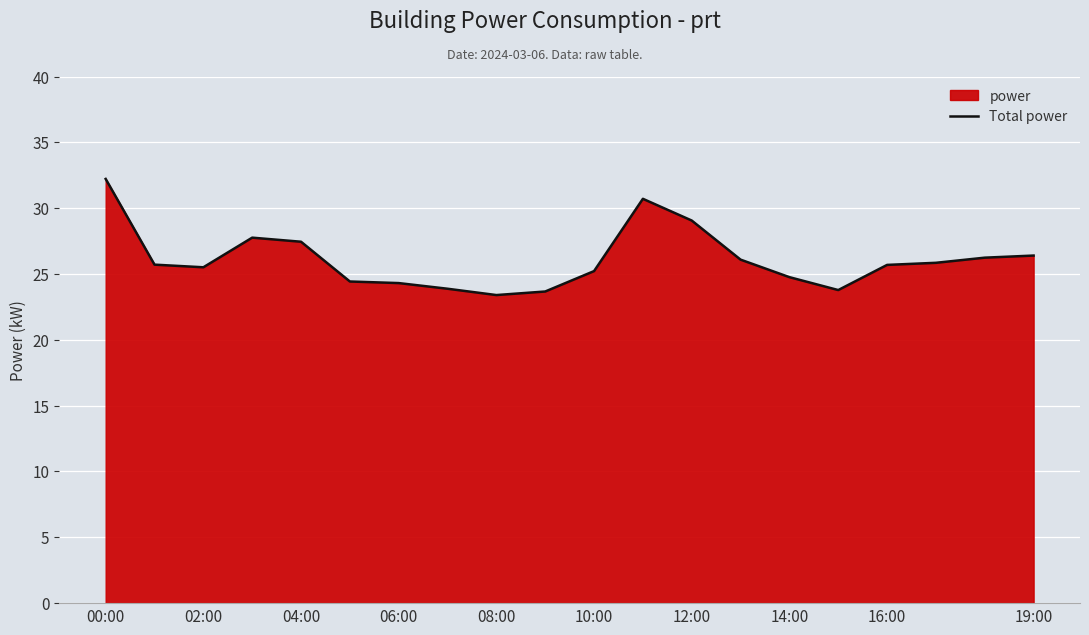

What is the change in value from 06:00 to 16:00?

+1.4